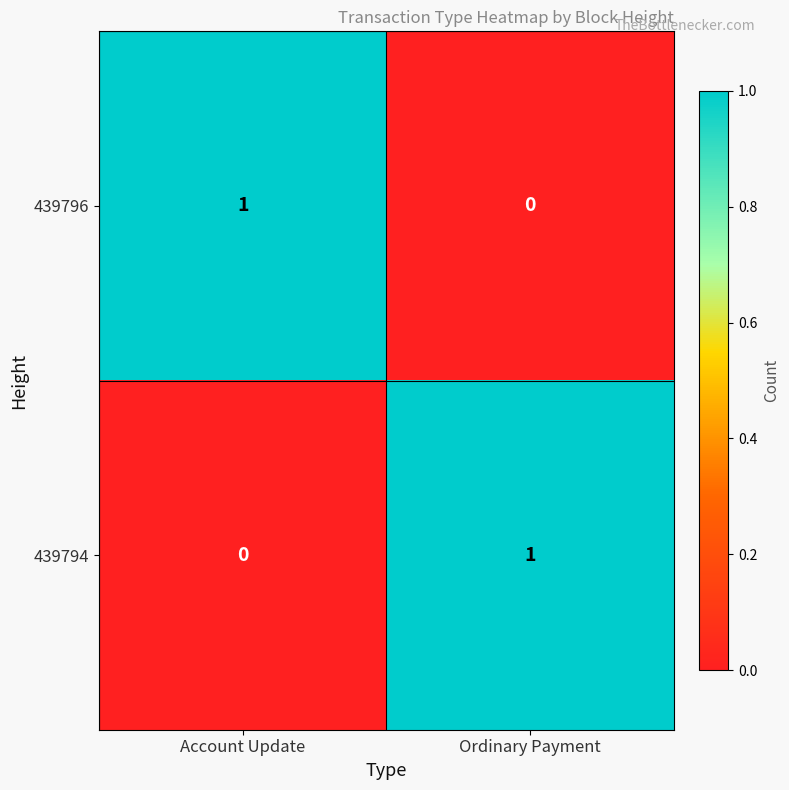

At which label is 439794 closest to 0?

Account Update